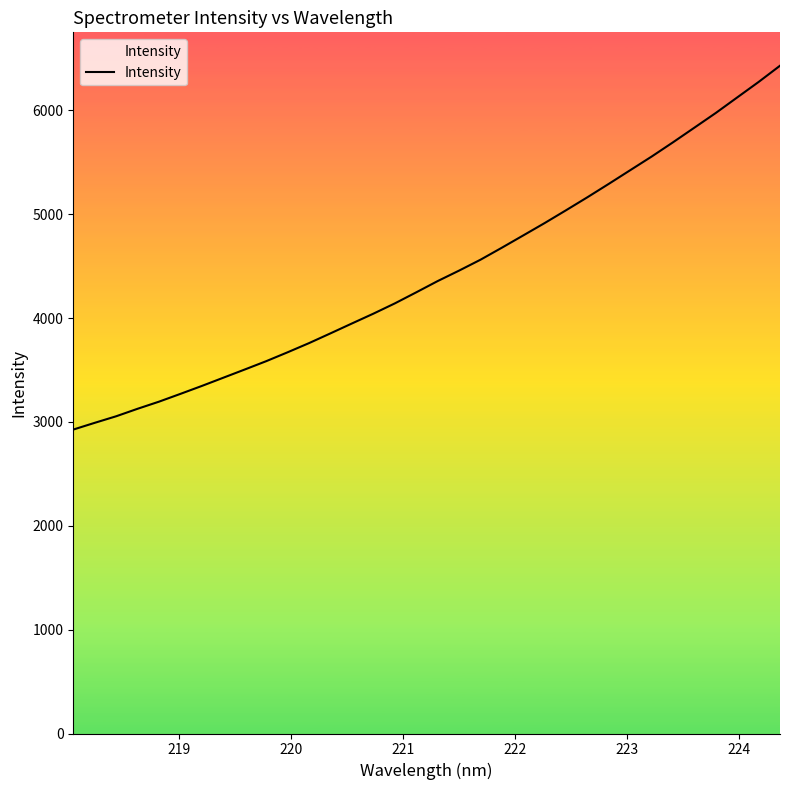

What is the greatest value displayed?

6431.1